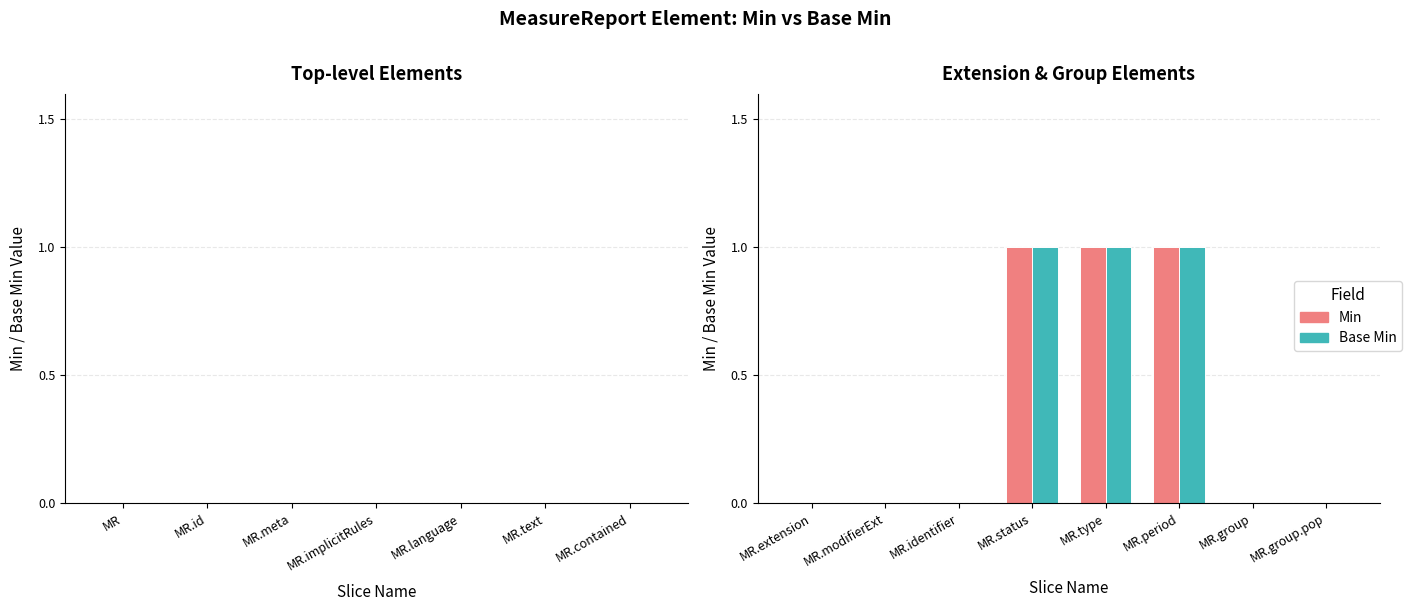

What is the sum of all Min values?

3